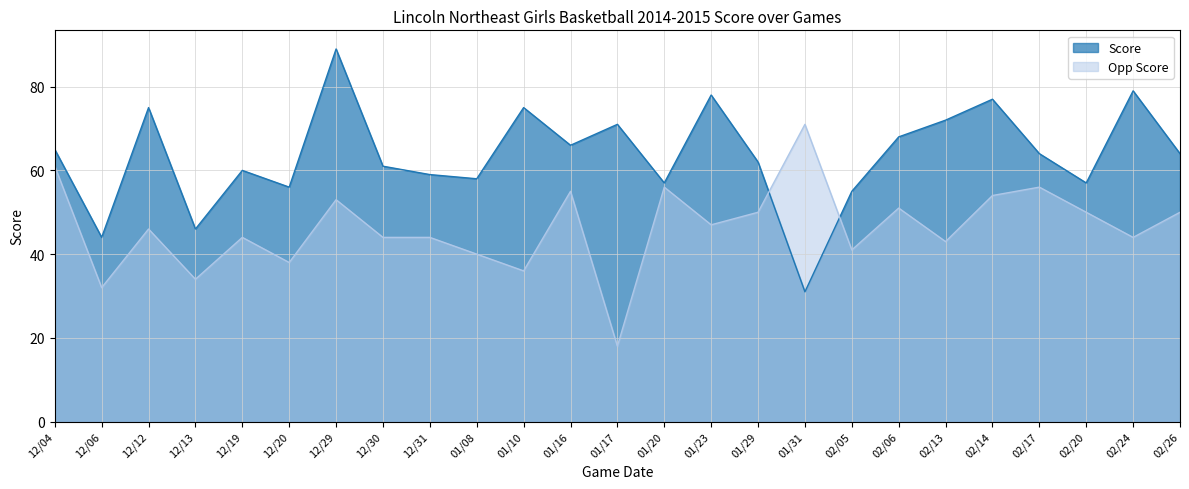

Which label corresponds to the smallest value in the chart?

01/17